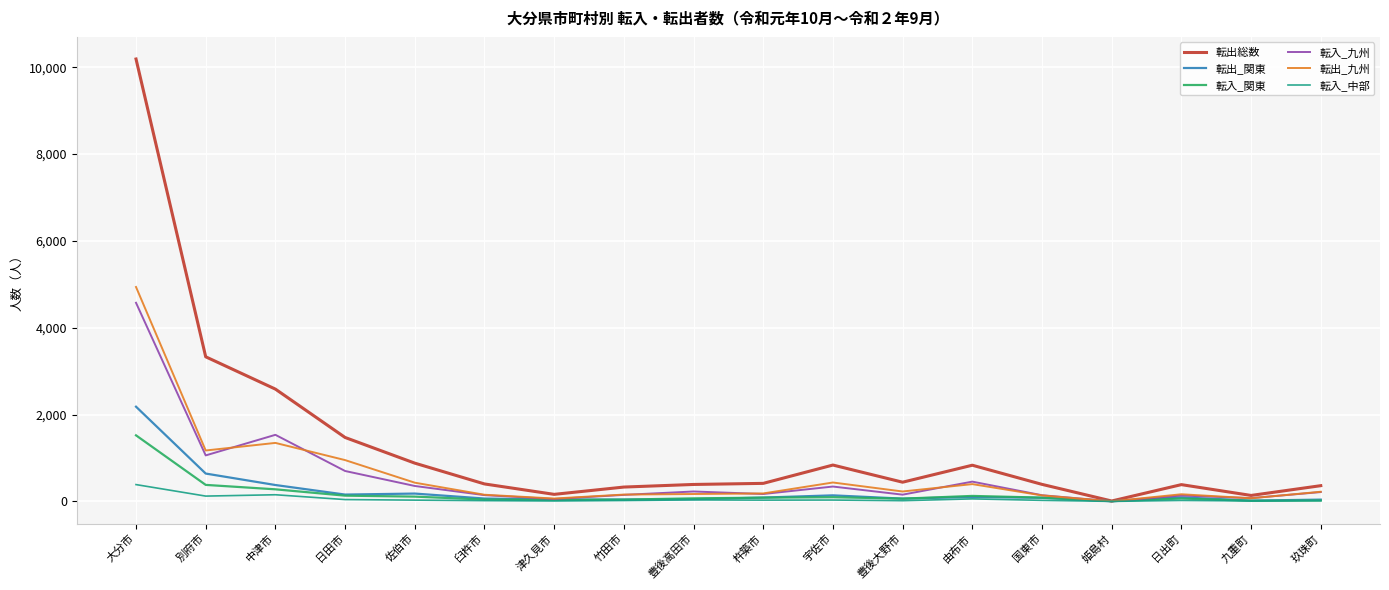

What is the total value across all series at 佐伯市?

1986